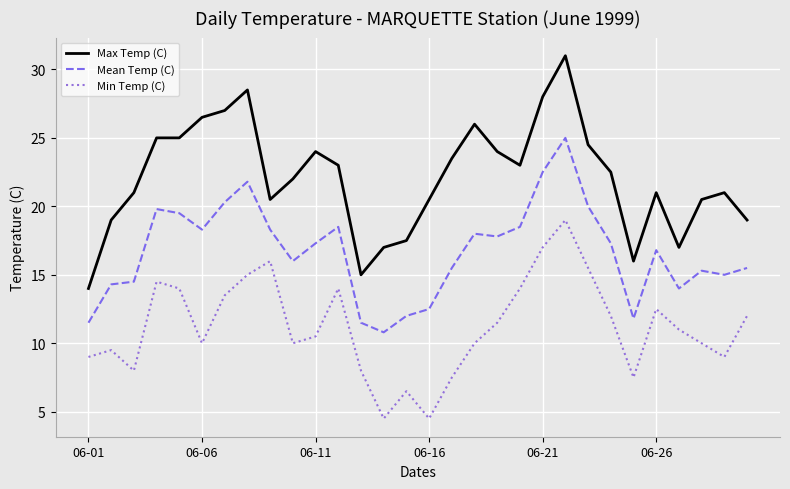

List the series in order of their overall mean, highest first.

Max Temp (C), Mean Temp (C), Min Temp (C)